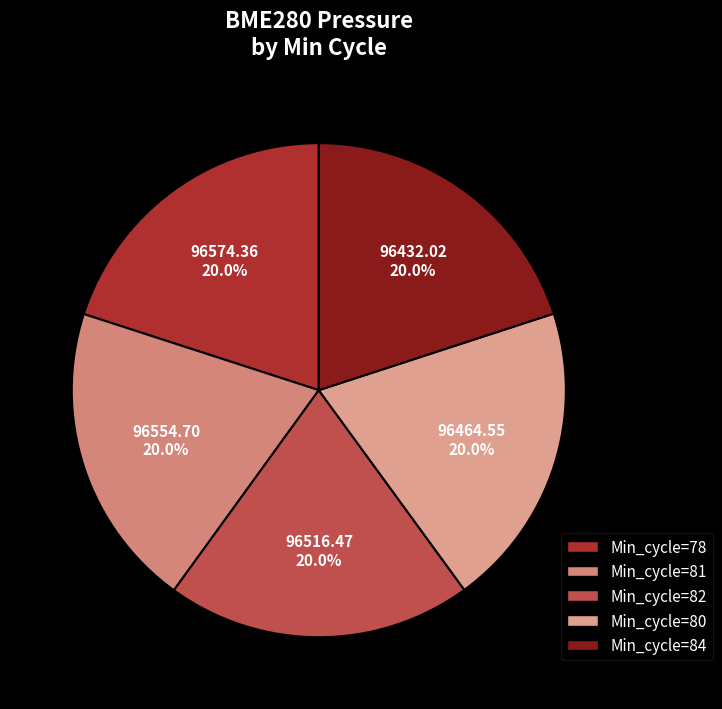

Is there a majority slice in this chart?

No